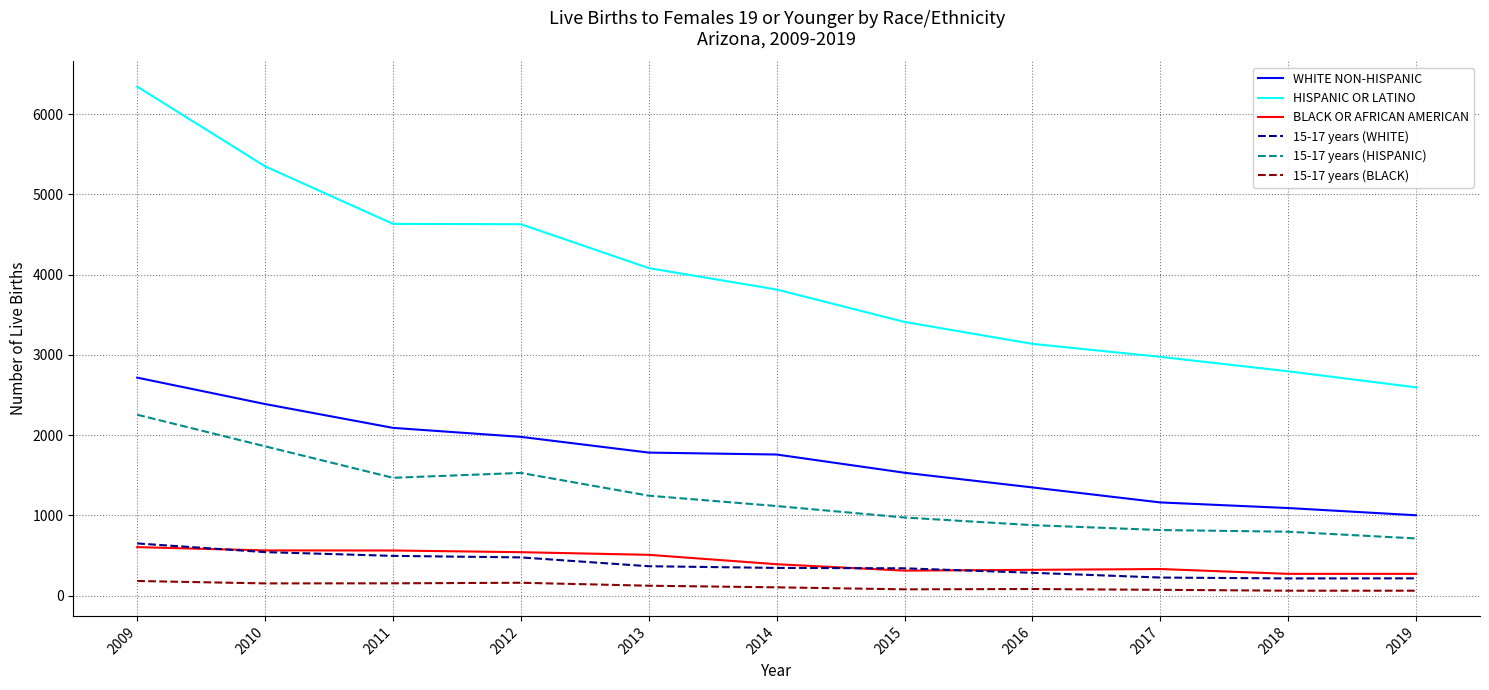

What is the maximum value shown in the chart?

6341